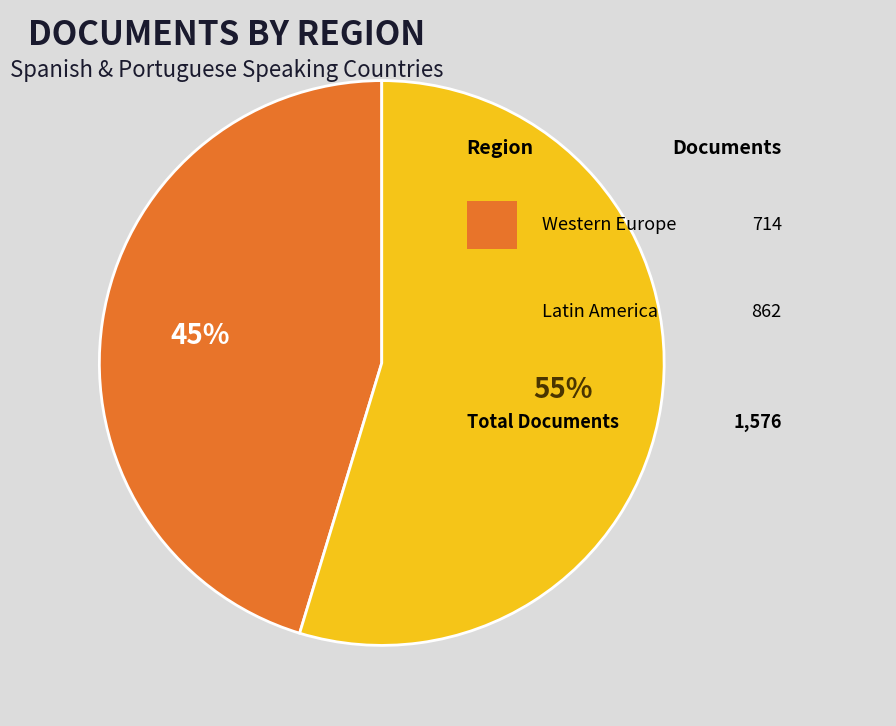

Does any single category account for the majority?

Yes